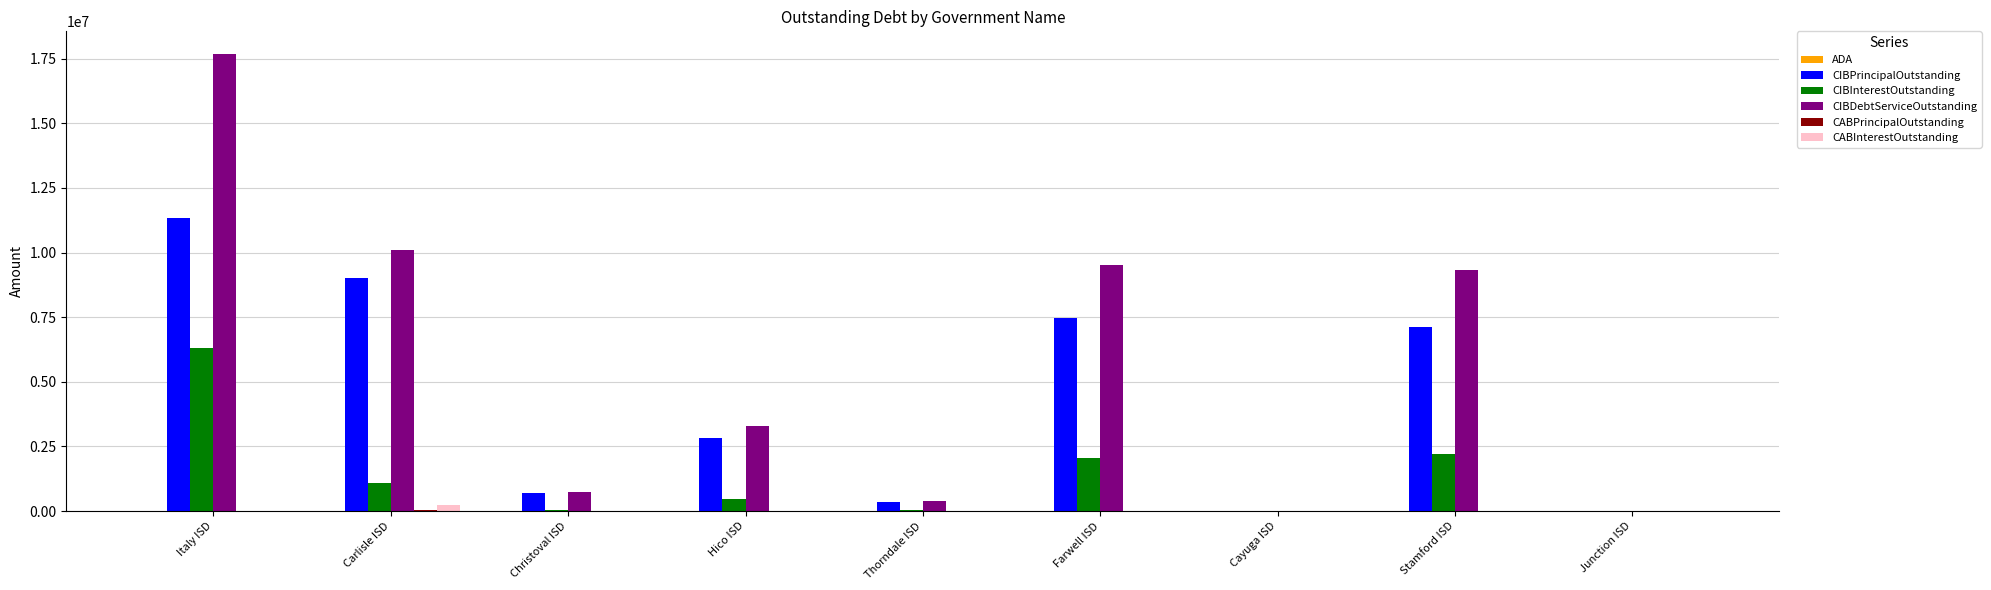

Between Hico ISD and Junction ISD, which series saw the biggest shift?

CIBDebtServiceOutstanding